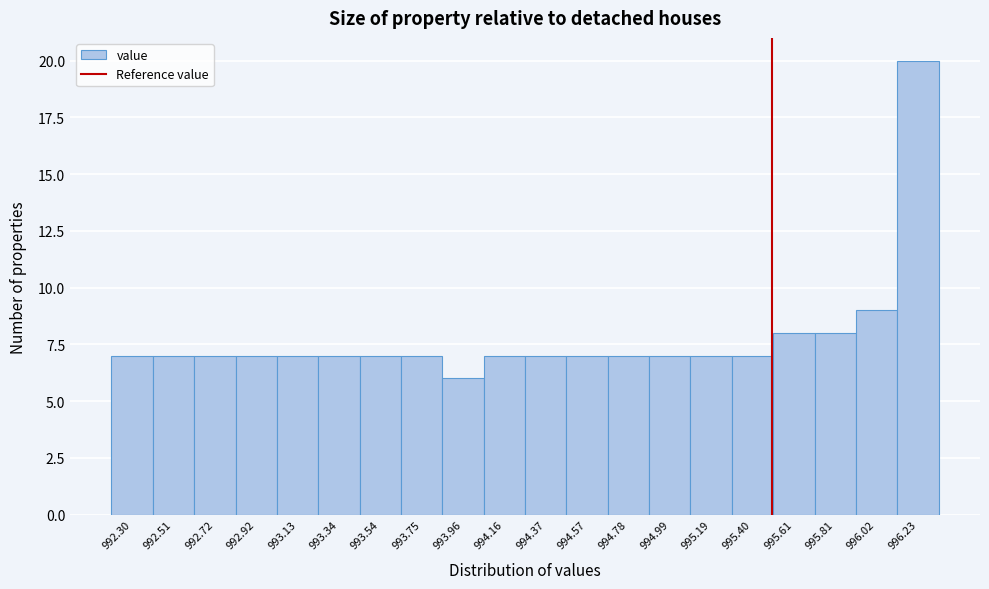

Reading left to right, list every bar in this chart as the range it spans on the x-axis followed by its height. Neither the bar edges nor the heights are printed on the chart, so give them approximately, as read against the axes.

992.20 to 992.40: 7
992.40 to 992.60: 7
992.60 to 992.80: 7
992.80 to 993.05: 7
993.05 to 993.25: 7
993.25 to 993.45: 7
993.45 to 993.65: 7
993.65 to 993.85: 7
993.85 to 994.05: 6
994.05 to 994.25: 7
994.25 to 994.45: 7
994.45 to 994.70: 7
994.70 to 994.90: 7
994.90 to 995.10: 7
995.10 to 995.30: 7
995.30 to 995.50: 7
995.50 to 995.70: 8
995.70 to 995.90: 8
995.90 to 996.10: 9
996.10 to 996.35: 20